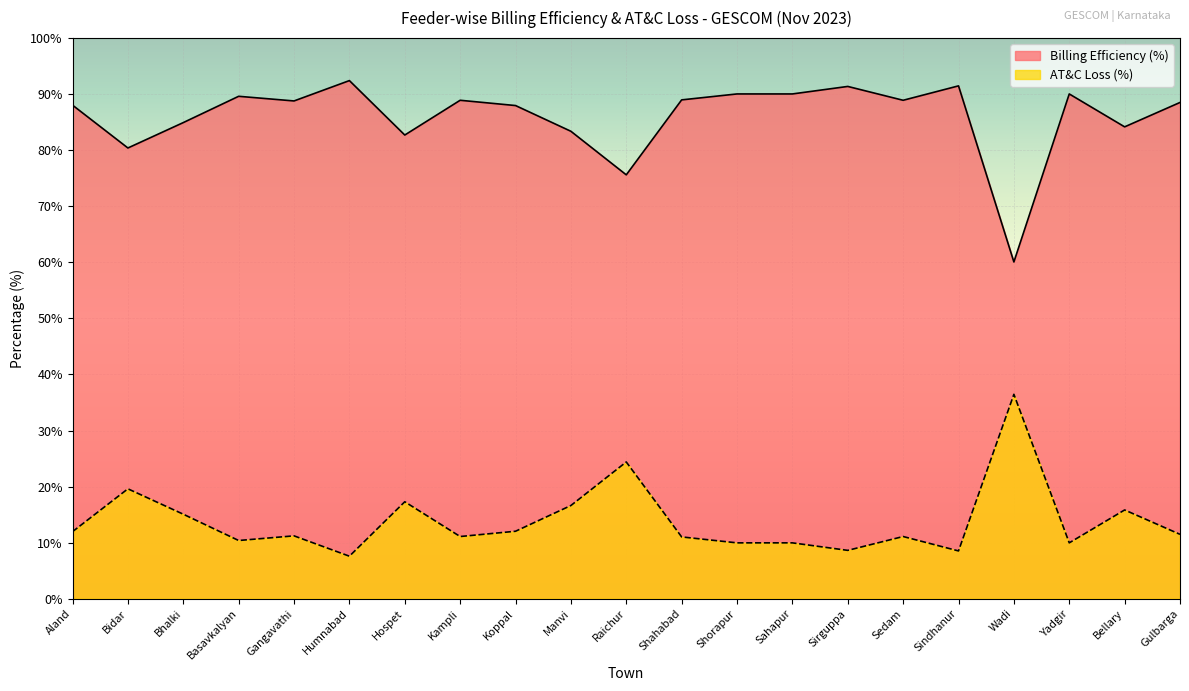

In Billing Efficiency (%), how many points are lower than both neighbors (excluding endpoints)?

7